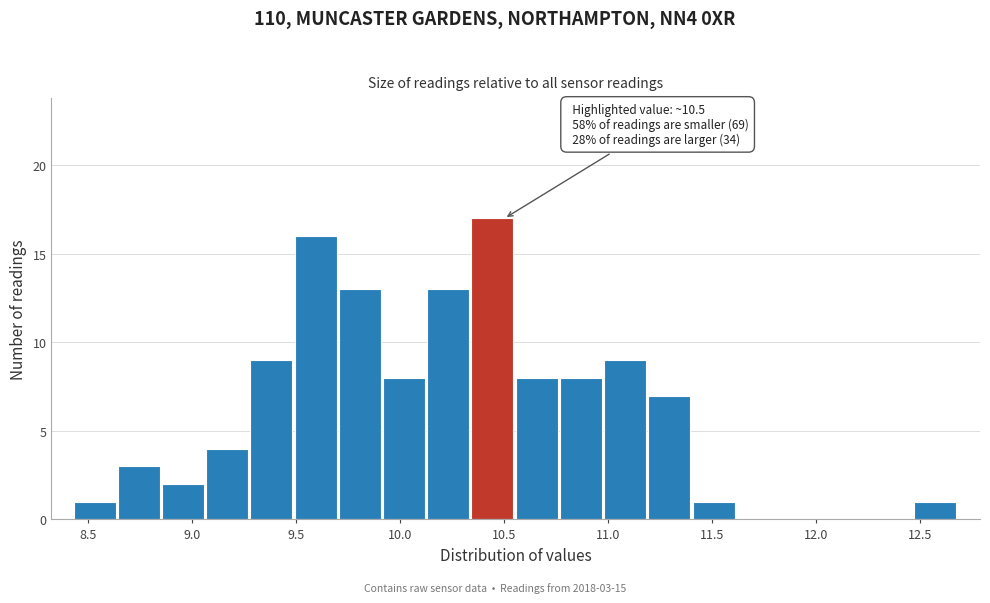

Over which range of the x-axis is the bar tallest?

10.35 to 10.55